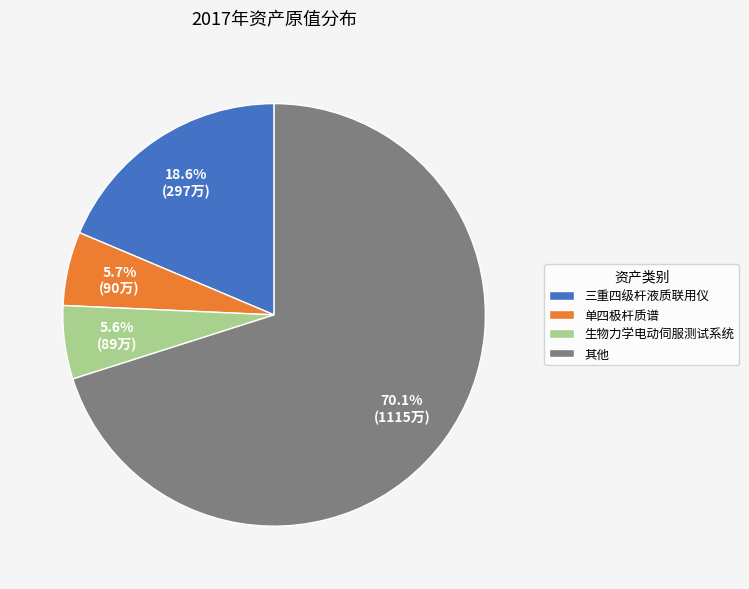

Is there any slice that represents more than half of the pie?

Yes